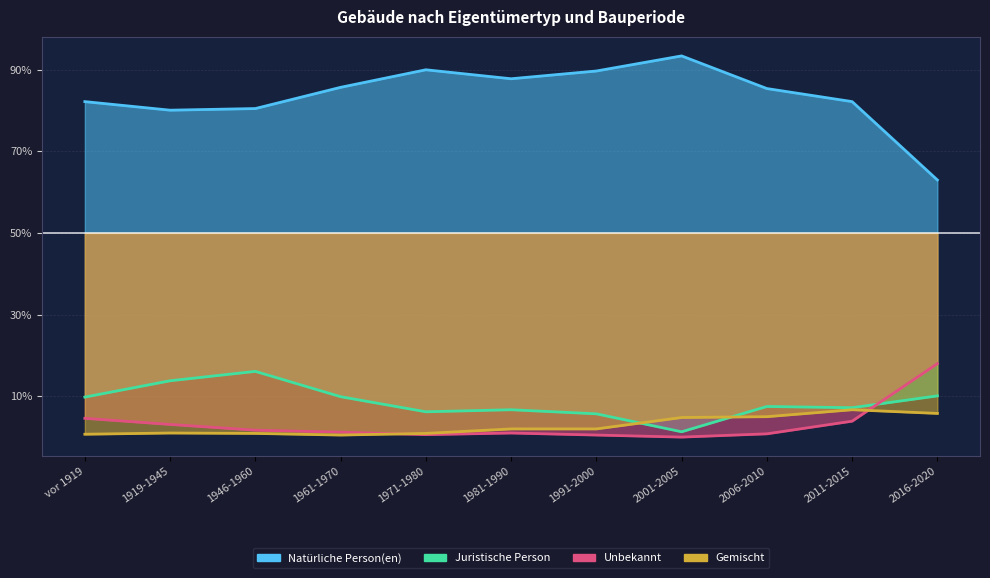

At how many categories does at least one series exceed 16?

10